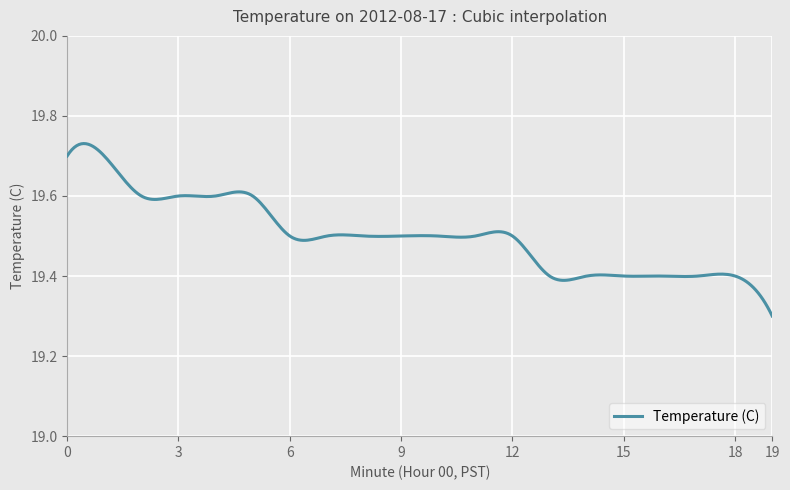

What is the difference between the maximum and minimum values?

0.4